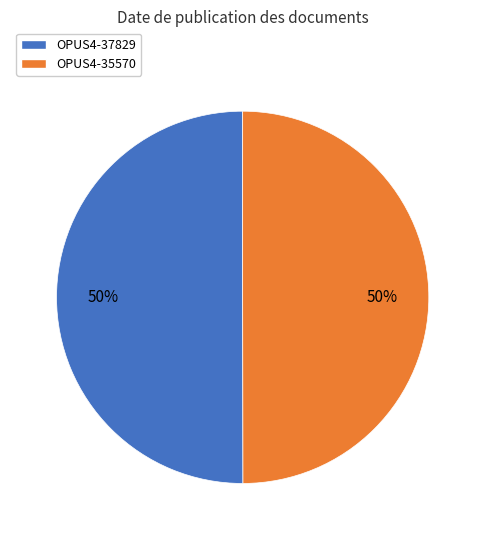

The OPUS4-37829 slice represents 50% of the pie. True or false?

True